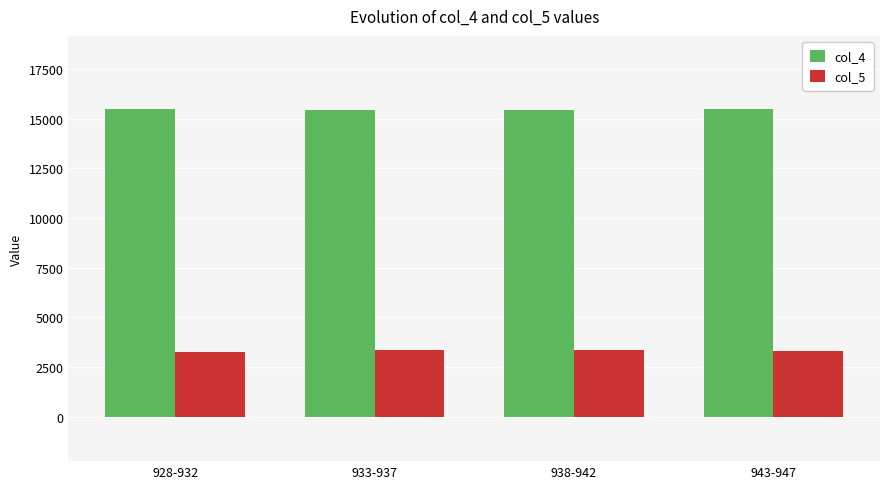

What is the smallest value displayed?

3276